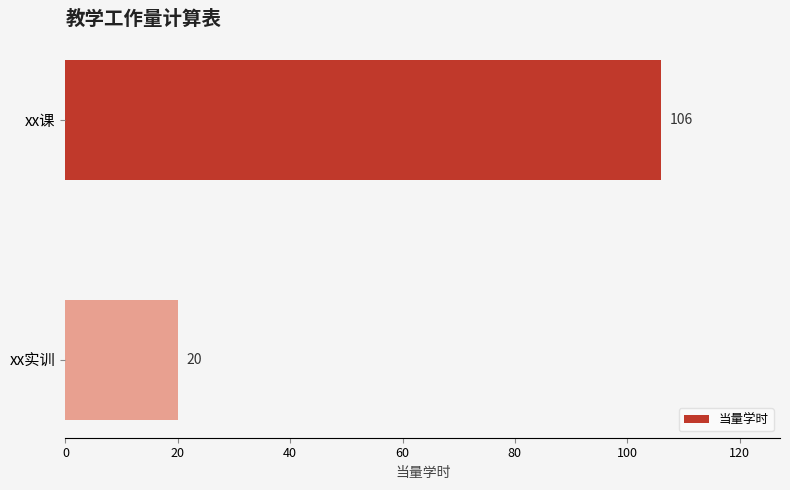

How many values are between 20 and 106?

2